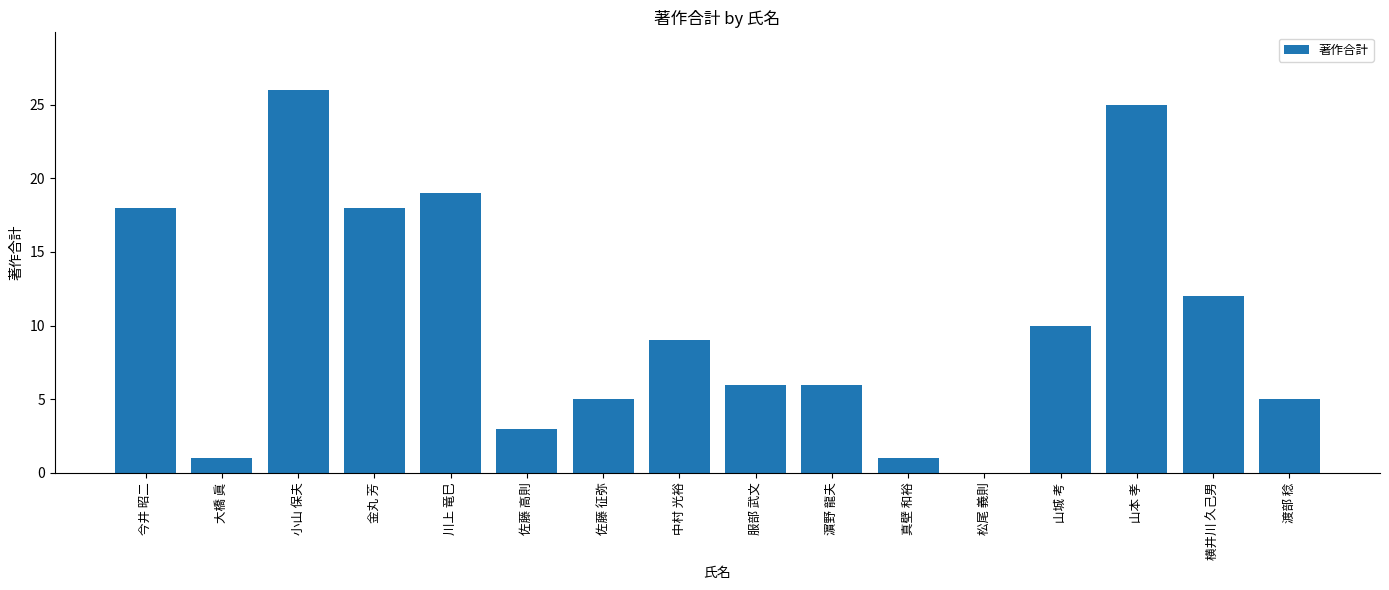

Reading left to right, extract all data points from this chart.

今井 昭二=18	大橋 眞=1	小山 保夫=26	金丸 芳=18	川上 竜巳=19	佐藤 高則=3	佐藤 征弥=5	中村 光裕=9	服部 武文=6	濵野 龍夫=6	真壁 和裕=1	松尾 義則=0	山城 考=10	山本 孝=25	横井川 久己男=12	渡部 稔=5